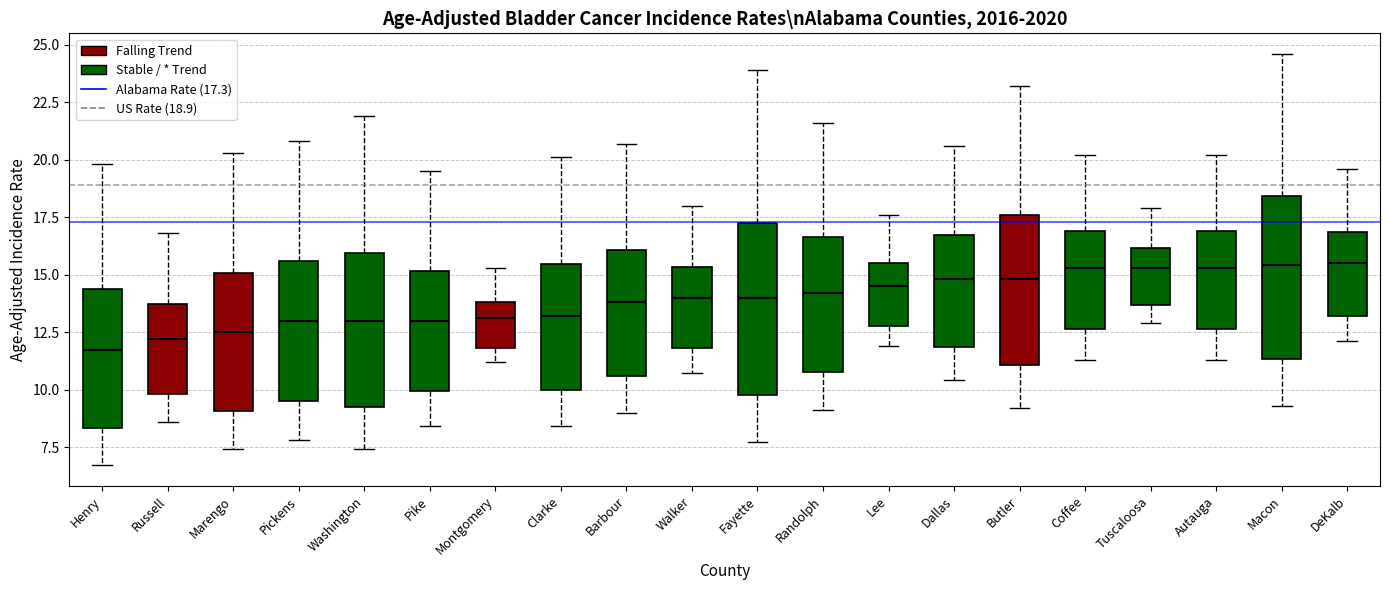

Where is the lower edge of the box for Coffee on the y-axis? The values are not printed on the chart, so give them approximately, as read against the axis.

12.5